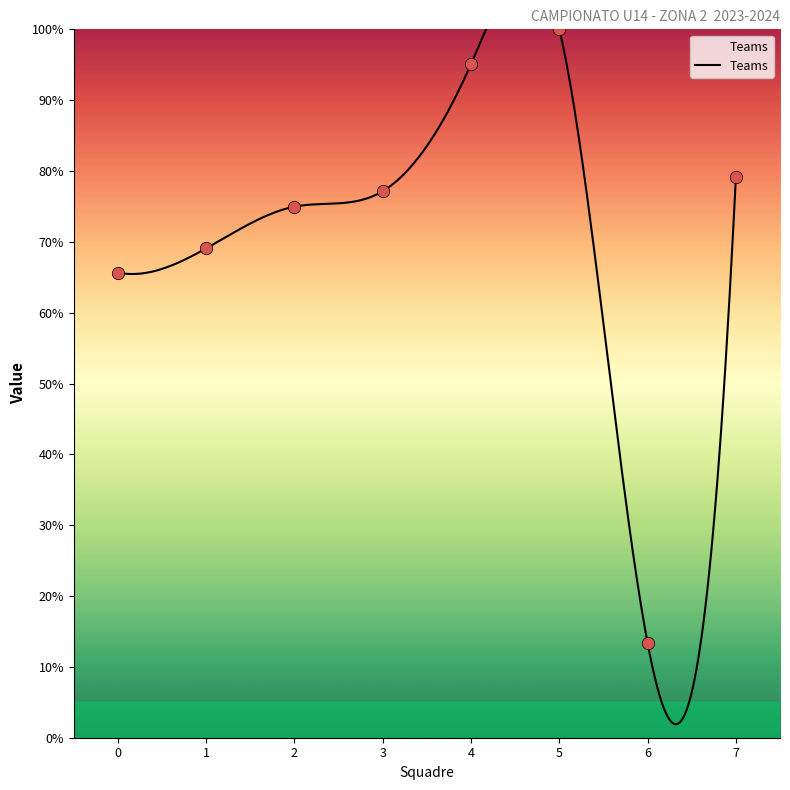

Approximately how many times larger is the value at 0 compared to 6?

4.9